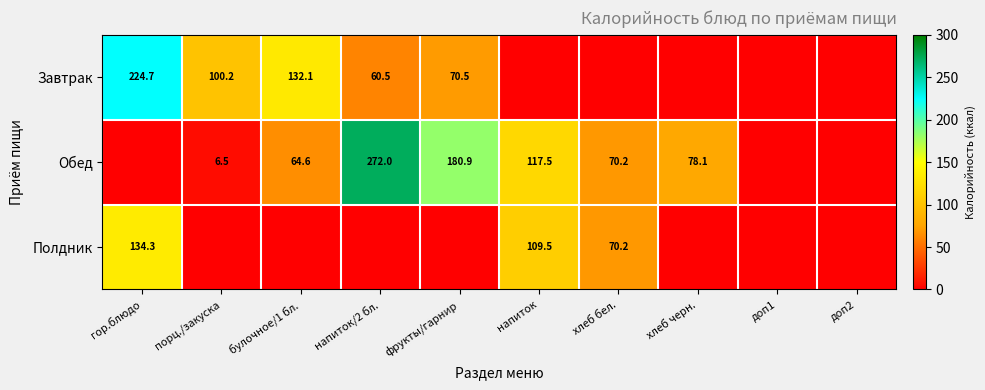

Is the value of Завтрак at порц./закуска greater than the value of Обед at напиток/2 бл.?

No